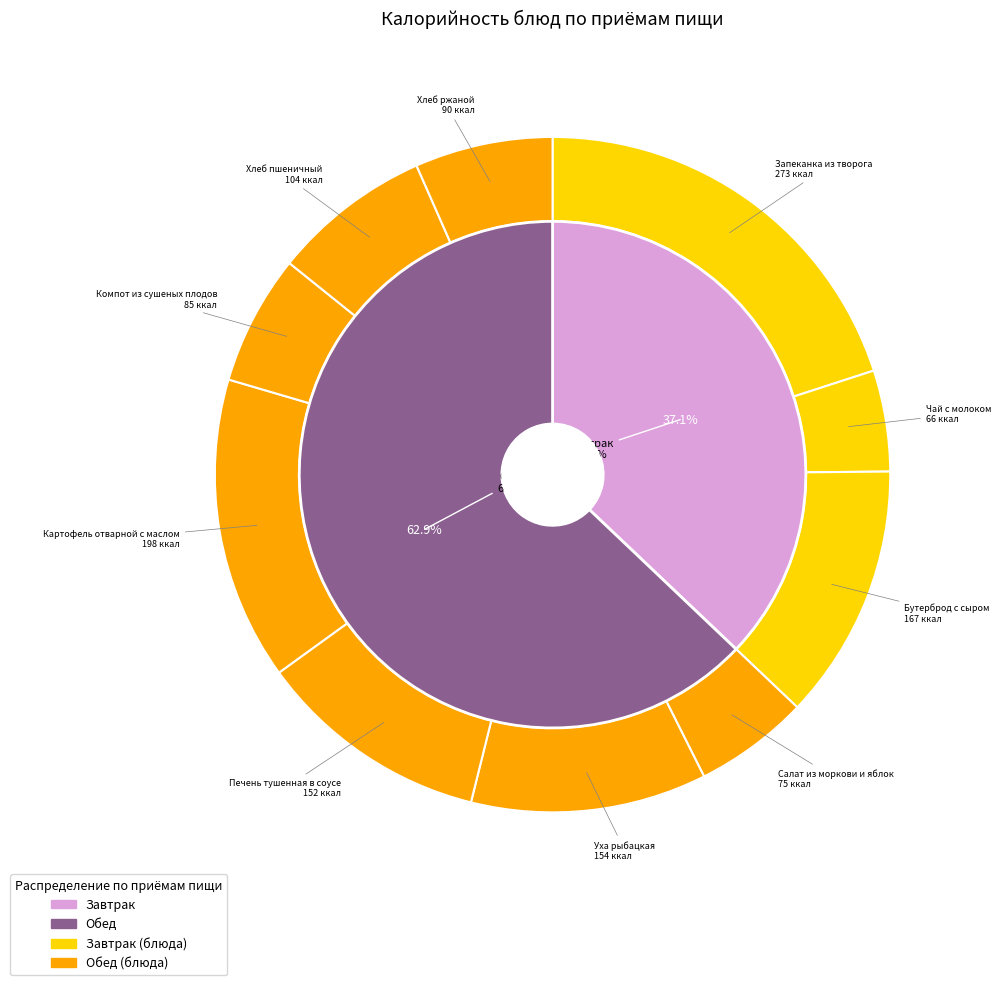

Does Хлеб пшеничный represent more than half of the total?

No